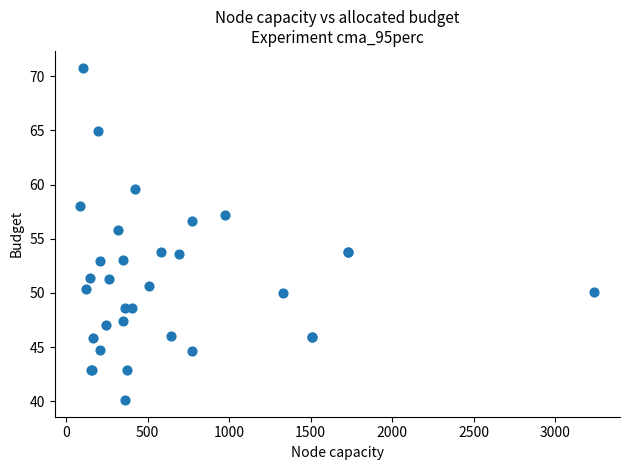

What Y value in the scatter plot is closest to 55?

55.8